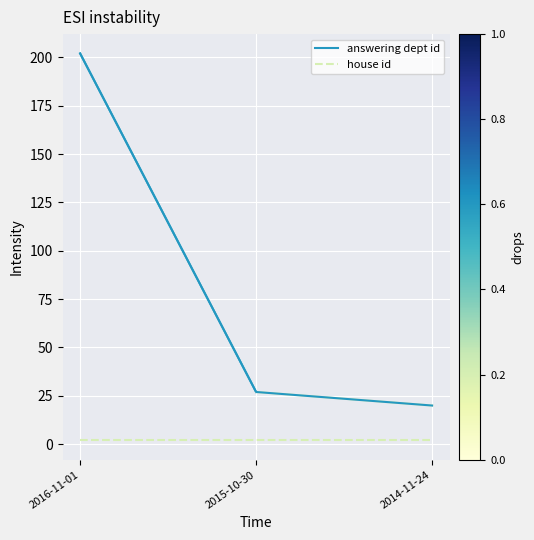

What is the sum of the house id values at 2014-11-24 and 2016-11-01?

4